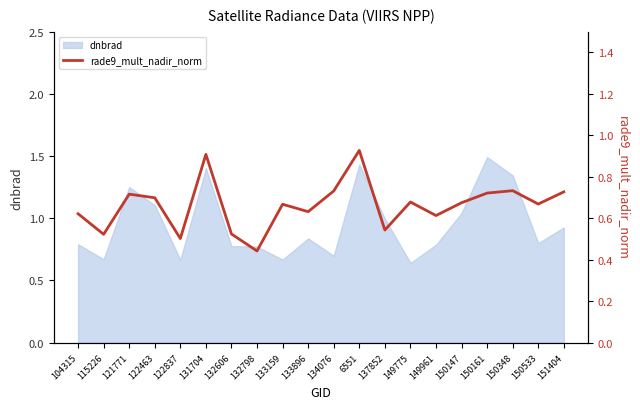

Reading right to left, what are all the values shown in this chart?

151404=0.7	150533=0.7	150348=0.7	150161=0.7	150147=0.7	149961=0.6	149775=0.7	137852=0.5	6551=0.9	134076=0.7	133896=0.6	133159=0.7	132798=0.4	132606=0.5	131704=0.9	122837=0.5	122463=0.7	121771=0.7	115226=0.5	104315=0.6